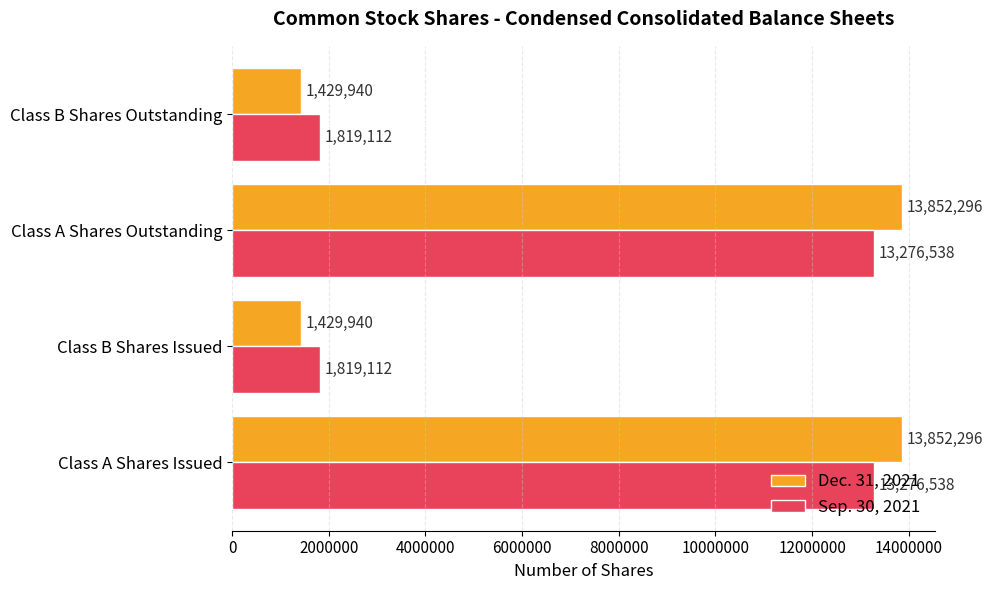

Is the value of Sep. 30, 2021 at Class B Shares Outstanding greater than the value of Dec. 31, 2021 at Class B Shares Outstanding?

Yes